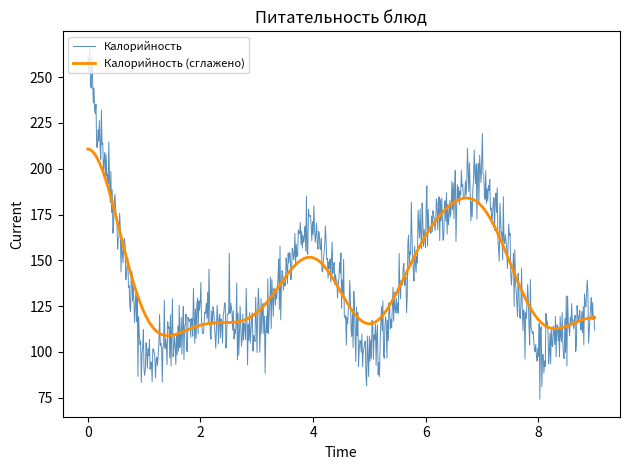

Rank the series by their maximum value, from lowest to highest.

Калорийность (сглажено), Калорийность